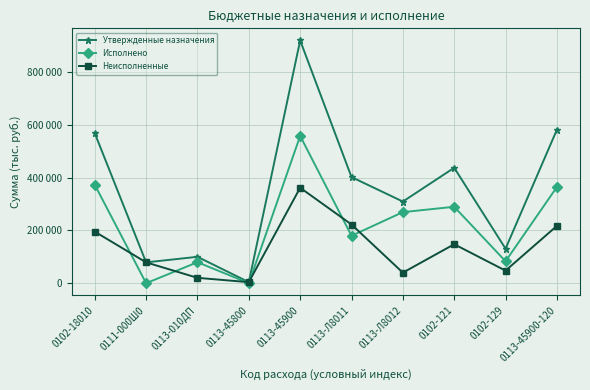

At which label does Утвержденные назначения first exceed 401720?

0102-18010